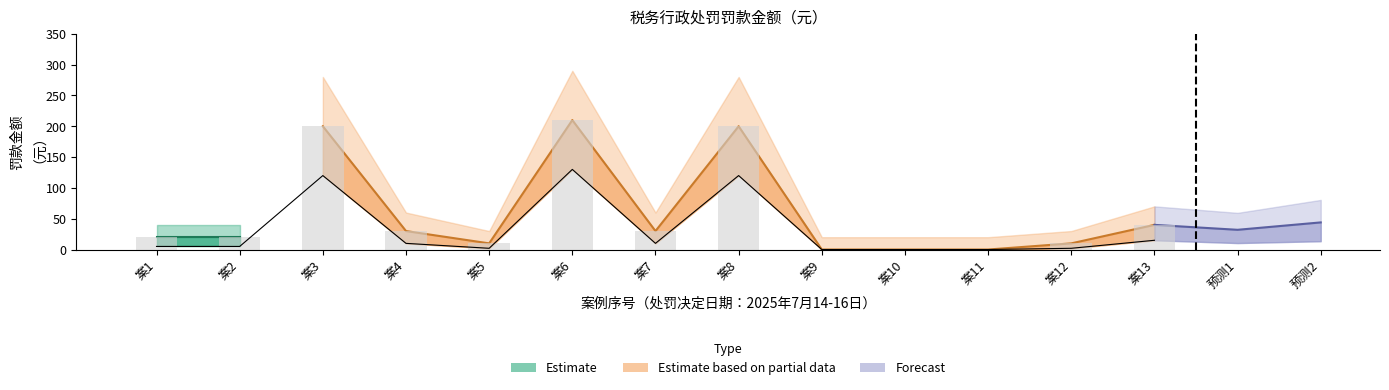

Where is 罚款金额_upper nearest to the value 65?

案13